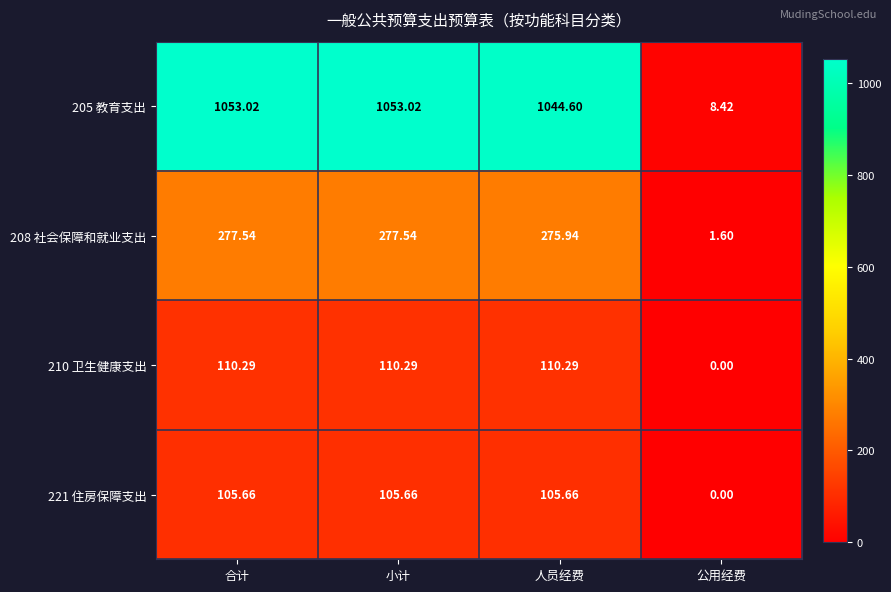

What is the difference between the highest and lowest values at 人员经费?

938.9